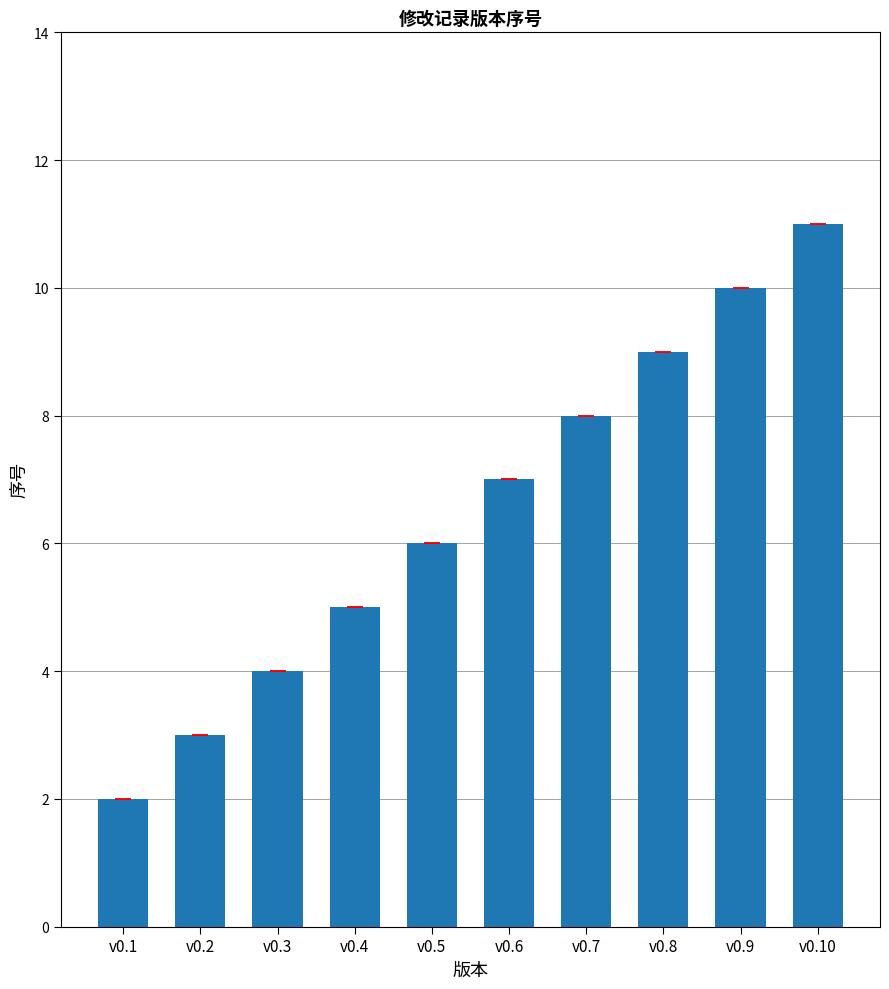

Rank the categories by value from highest to lowest.

v0.10, v0.9, v0.8, v0.7, v0.6, v0.5, v0.4, v0.3, v0.2, v0.1